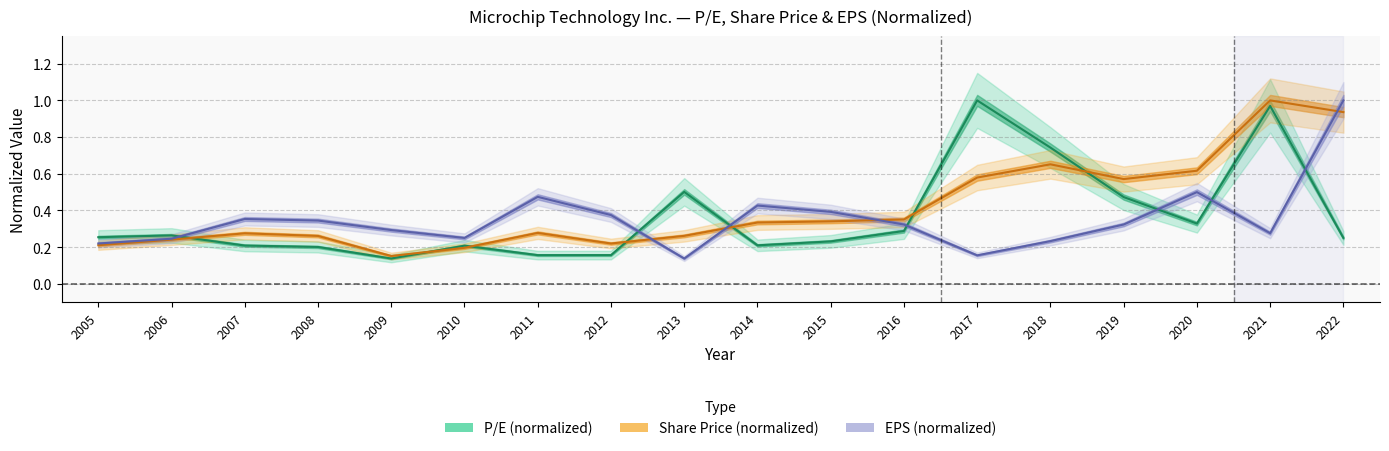

Rank the series by their average value, from highest to lowest.

Share Price (normalized), P/E (normalized), EPS (normalized)